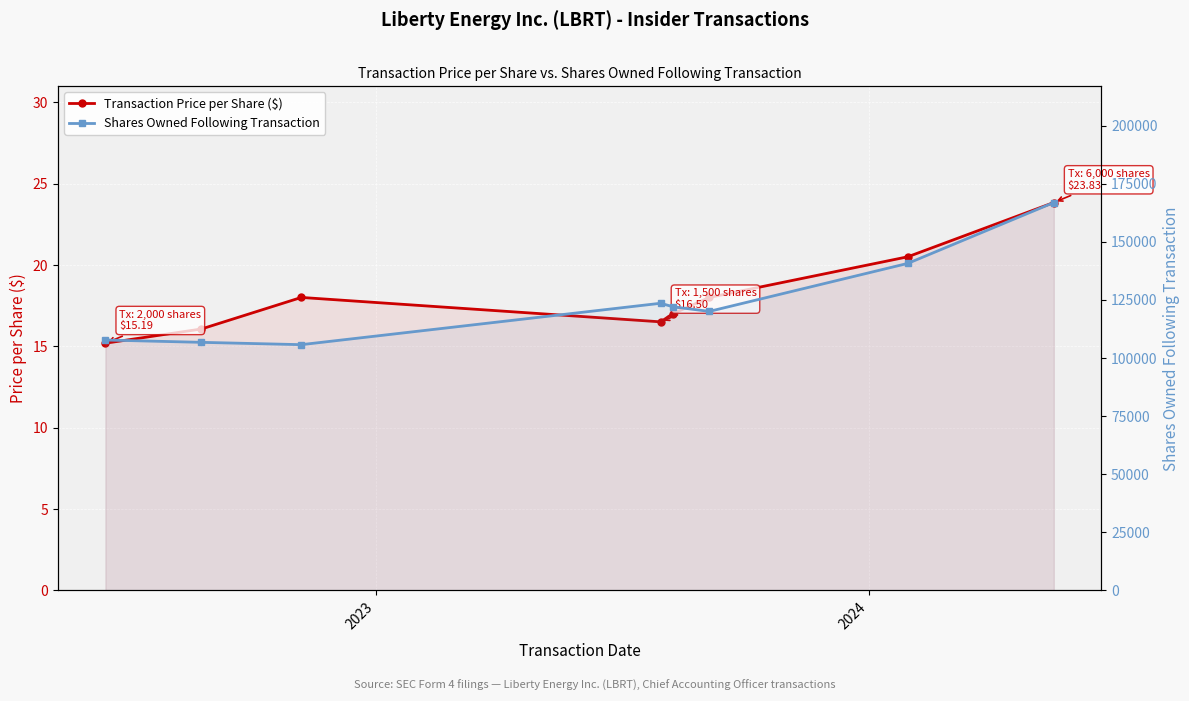

True or false: Transaction Price per Share ($) and Shares Owned Following Transaction intersect in this chart.

False